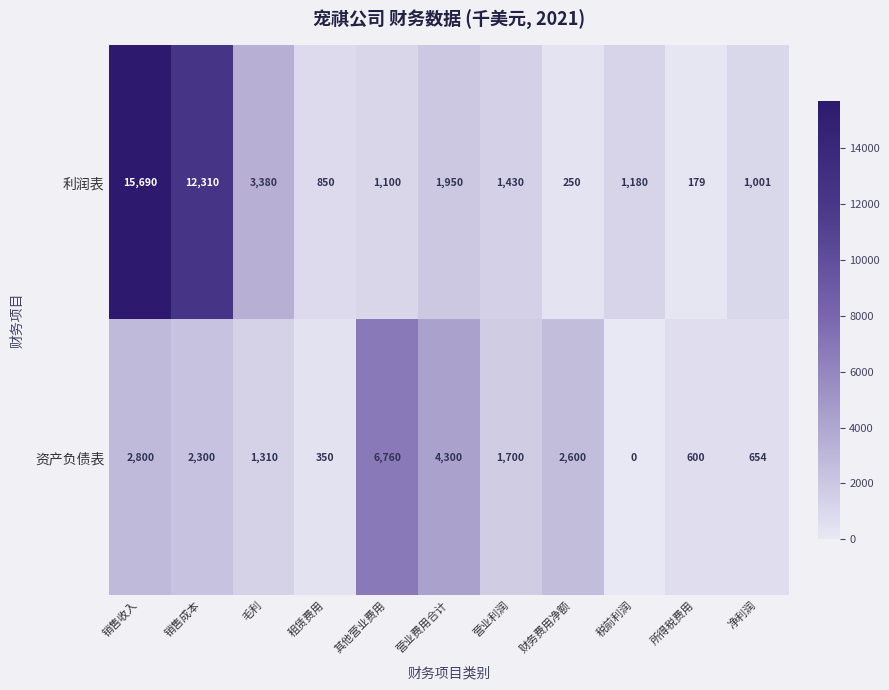

What is the sum of the 资产负债表 values at 所得税费用 and 财务费用净额?

3200